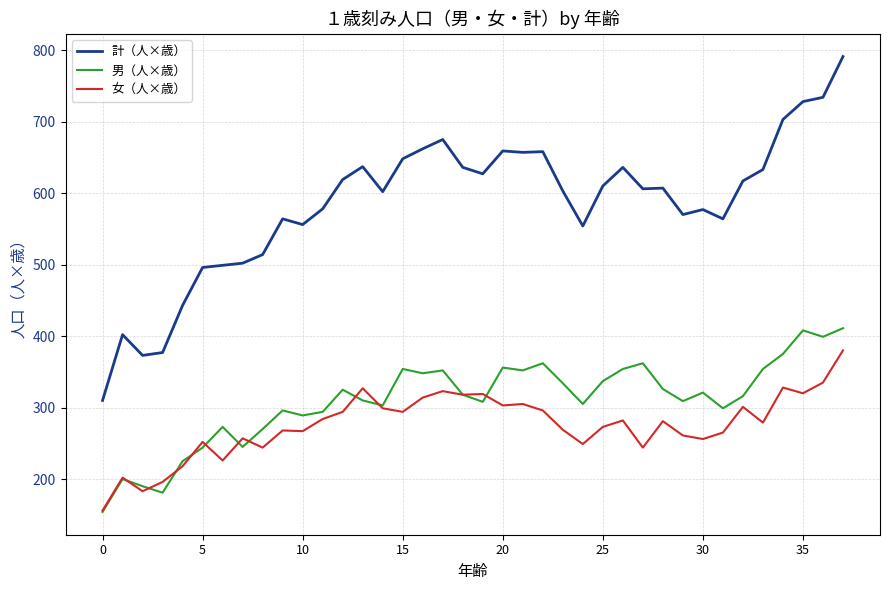

True or false: 女（人×歳） and 計（人×歳） intersect in this chart.

False